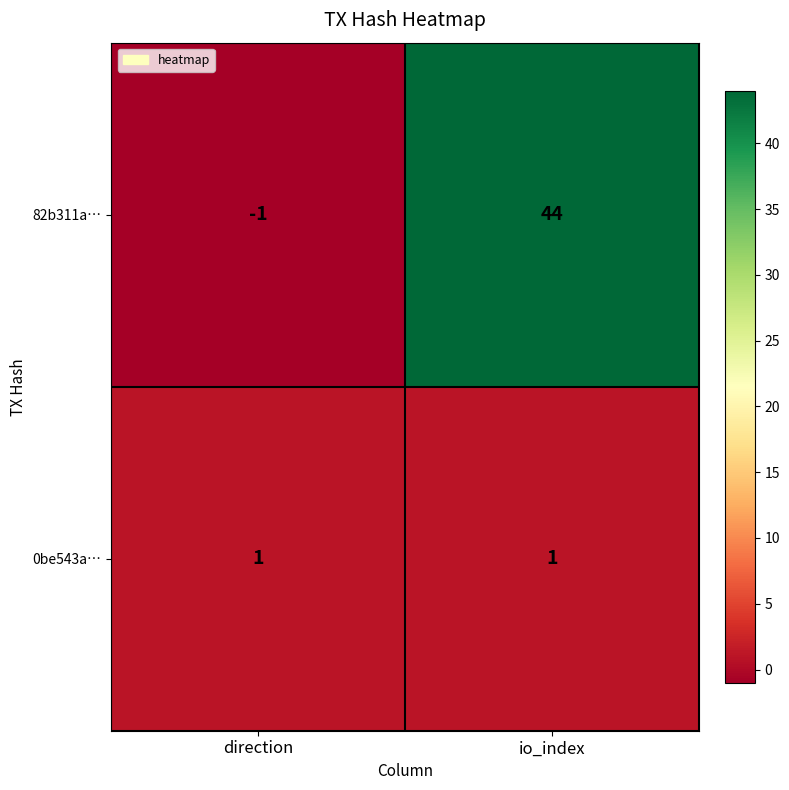

Reading left to right, transcribe all the data shown in this chart.

82b311a…: direction=-1	io_index=44
0be543a…: direction=1	io_index=1